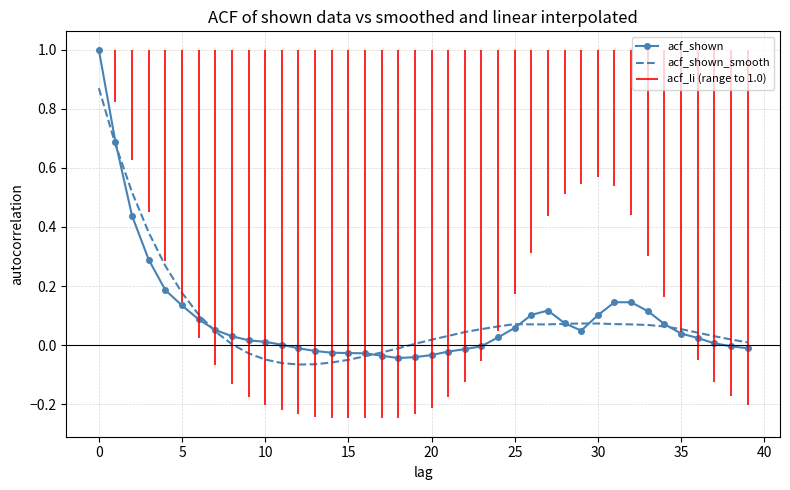

What is the greatest value displayed?

1.0